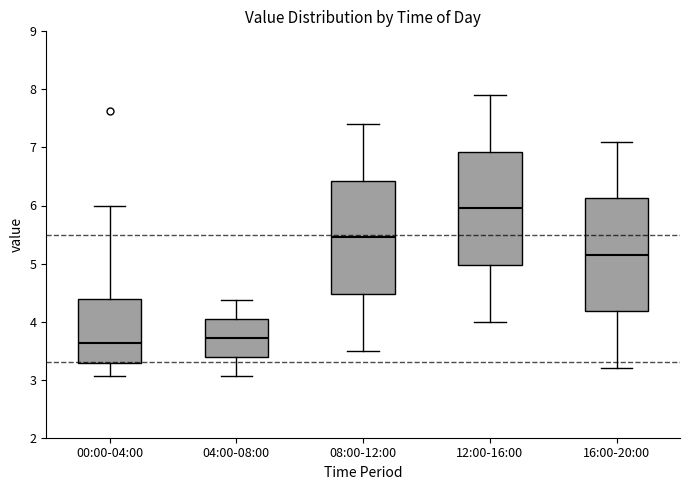

Reading left to right, transcribe this box plot: for each box, give where its median line is, the range the box spans, and where its two whiskers end, as read against the y-axis. The values are not printed on the chart, so give them approximately, as read against the axis.

00:00-04:00: median 3.6, box 3.3 to 4.4, whiskers 3.1 to 6.0
04:00-08:00: median 3.7, box 3.4 to 4.0, whiskers 3.1 to 4.4
08:00-12:00: median 5.5, box 4.5 to 6.4, whiskers 3.5 to 7.4
12:00-16:00: median 6.0, box 5.0 to 6.9, whiskers 4.0 to 7.9
16:00-20:00: median 5.2, box 4.2 to 6.1, whiskers 3.2 to 7.1